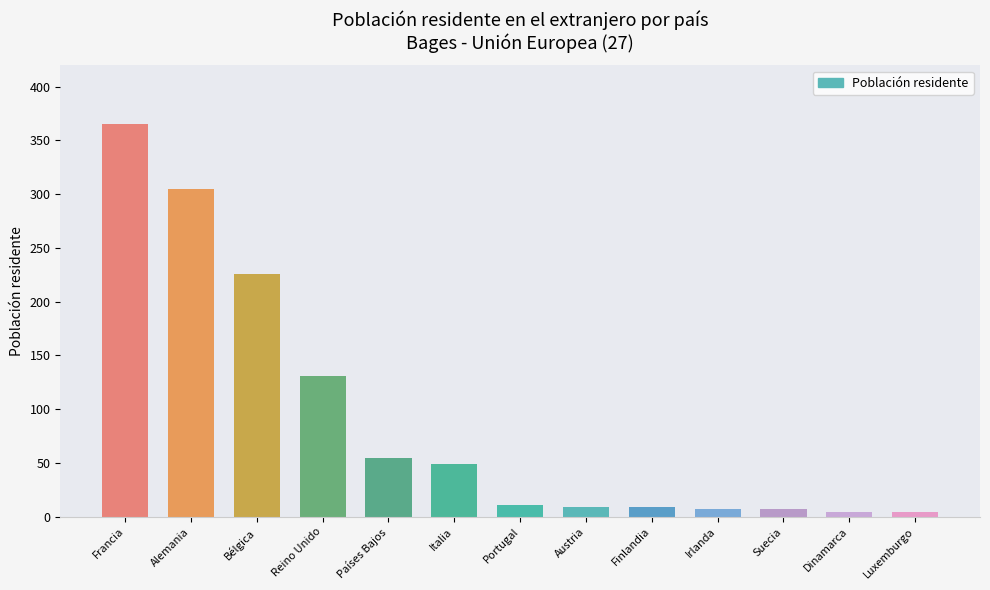

What is the maximum value shown in the chart?

365